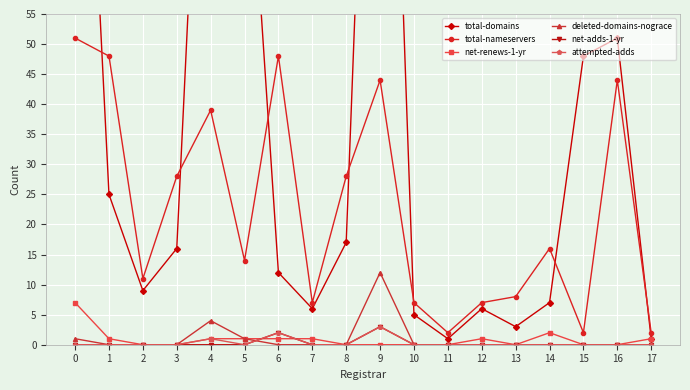

What is the difference between the highest and lowest values at 15?

48